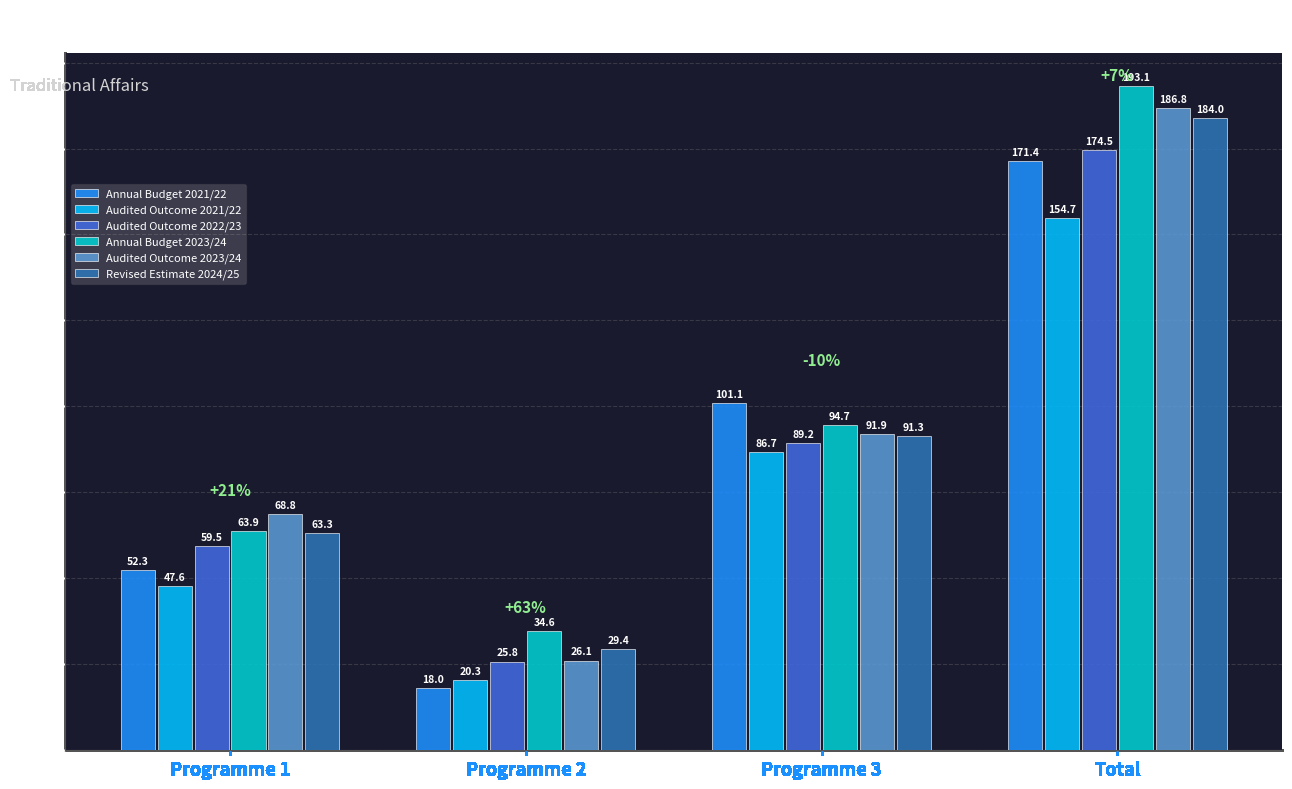

What is the maximum value for Annual Budget 2023/24?

193.1